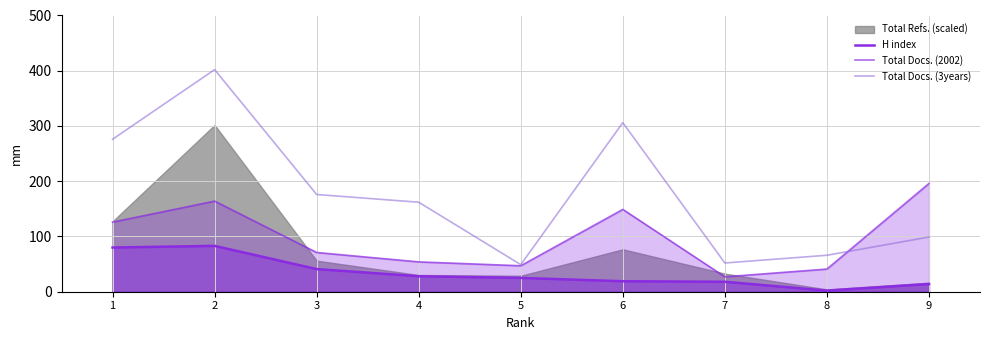

At which category does Total Docs. (2002) reach its first local peak?

2